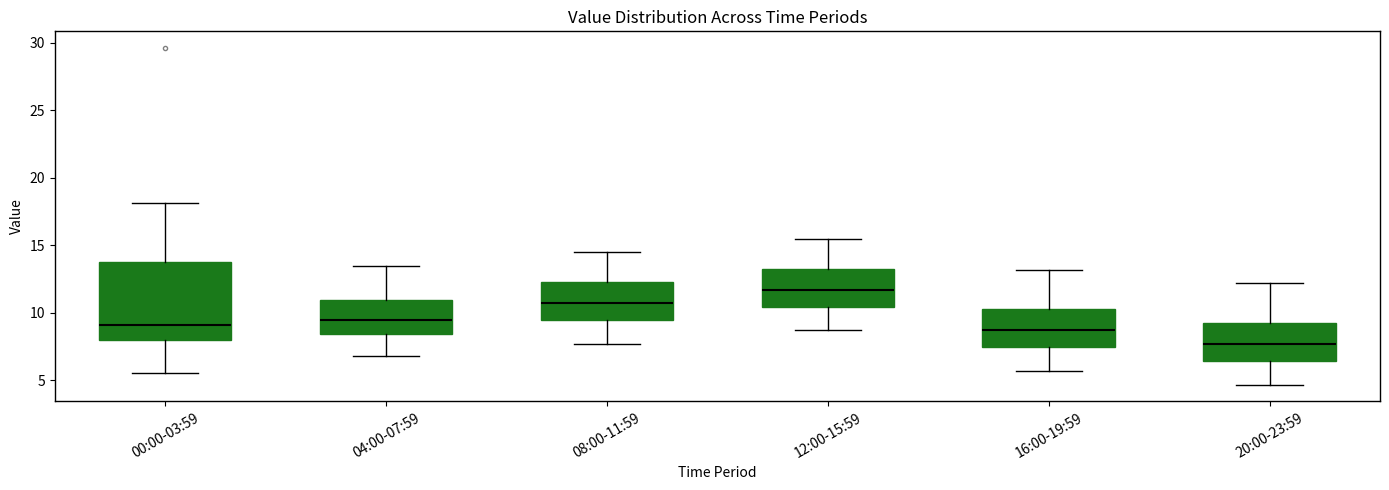

Where does the upper whisker of the box for 00:00-03:59 end on the y-axis? The values are not printed on the chart, so give them approximately, as read against the axis.

18.0